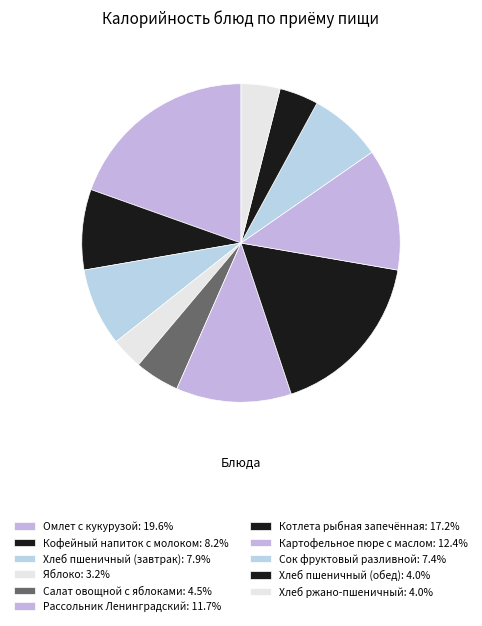

Does any single category account for the majority?

No